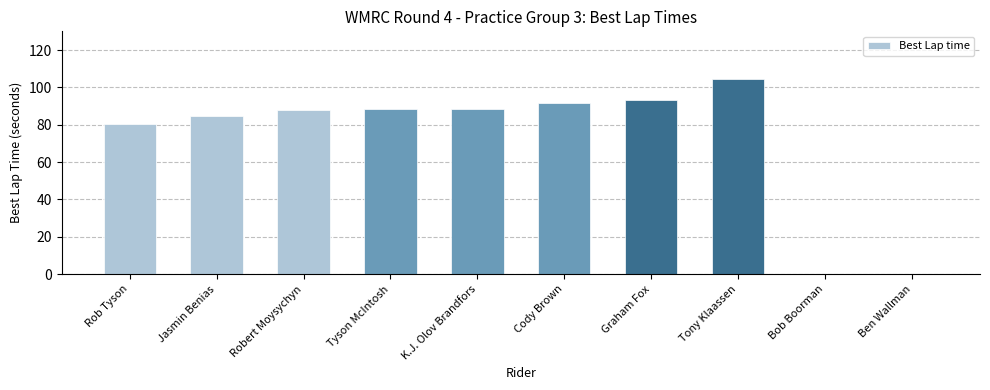

Approximately how many times larger is the value at Rob Tyson compared to Robert Moysychyn?

0.9